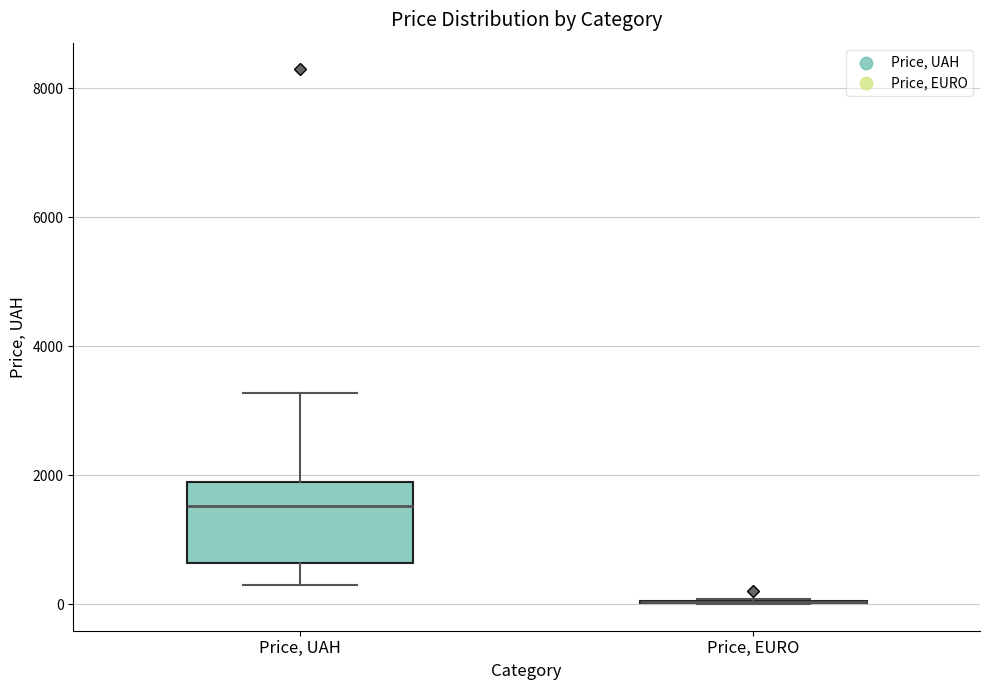

Which box is the tallest, from its lower edge to its upper edge?

Price, UAH